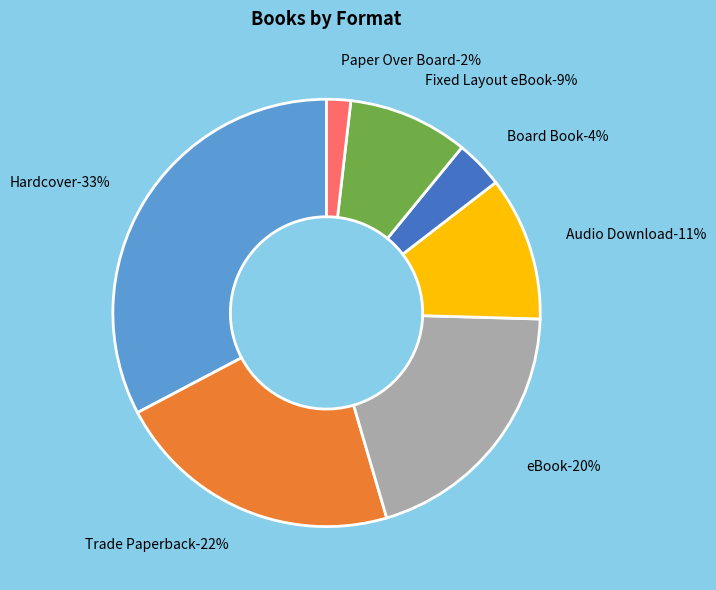

Rank the categories by value from highest to lowest.

Hardcover, Trade Paperback, eBook, Audio Download, Fixed Layout eBook, Board Book, Paper Over Board